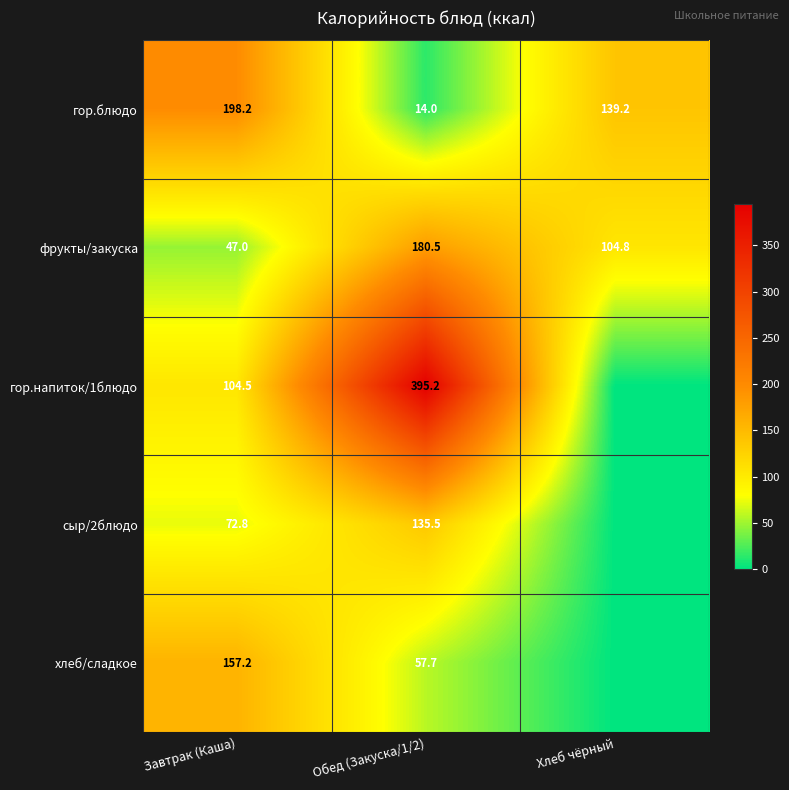

Which label corresponds to the smallest value in the chart?

Хлеб чёрный